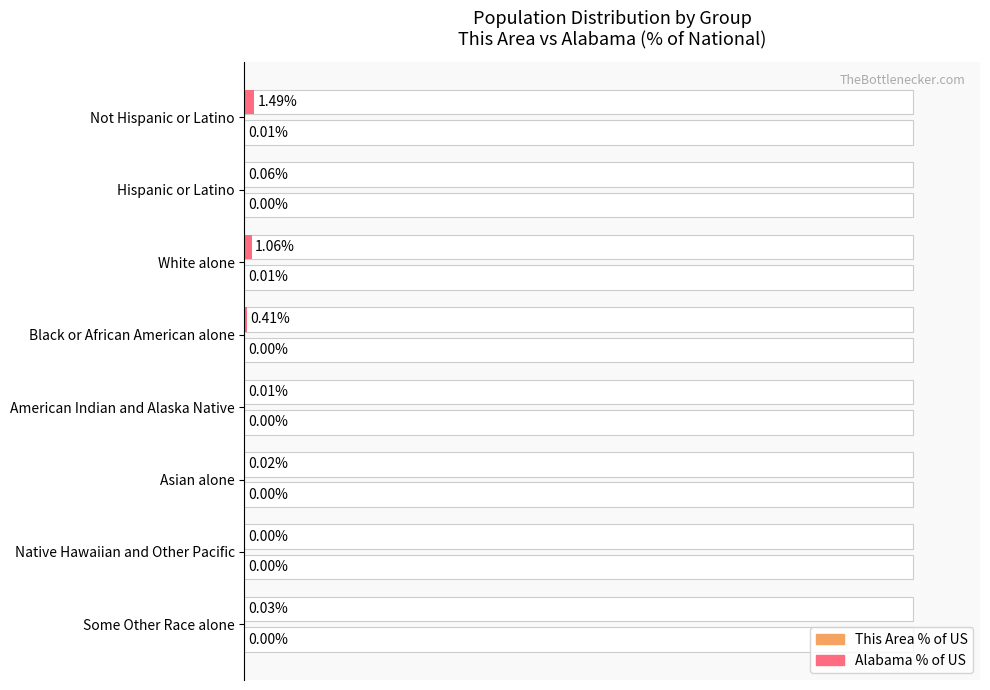

Is the value of This Area % of US at Hispanic or Latino greater than the value of Alabama % of US at Not Hispanic or Latino?

No